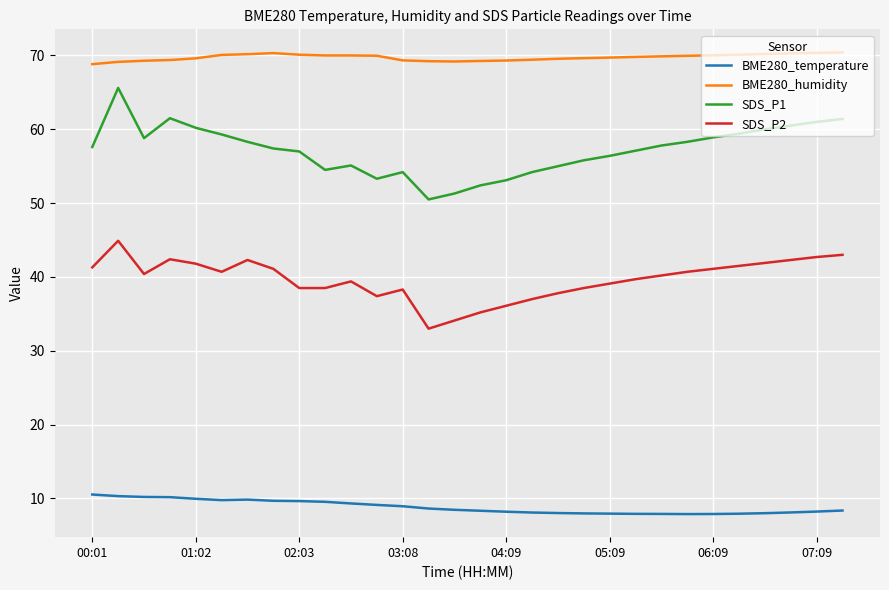

Which series has the largest total across all categories?

BME280_humidity